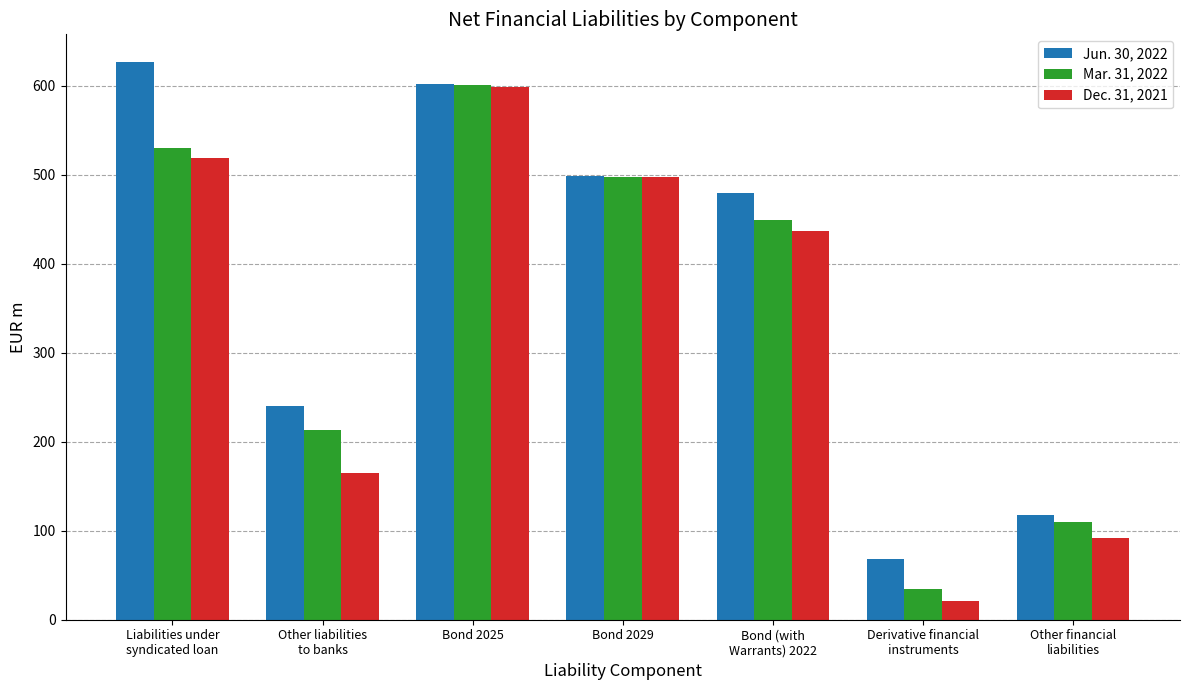

What is the label of the 5th bar from the left?

Bond (with
Warrants) 2022